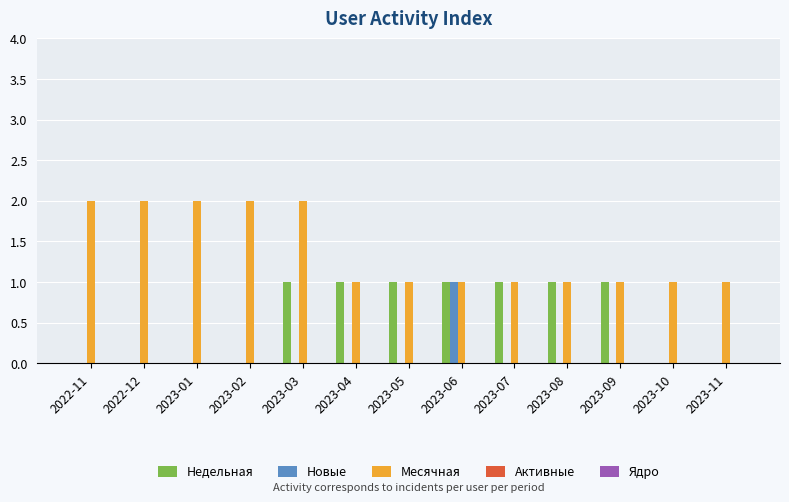

Are the bars horizontal?

No